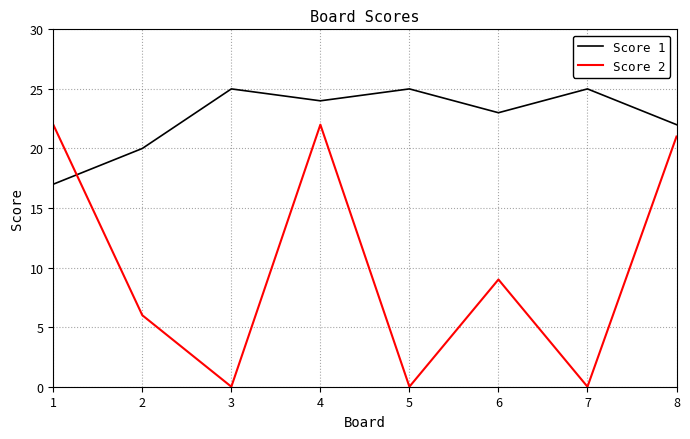

At how many categories does at least one series exceed 1?

8